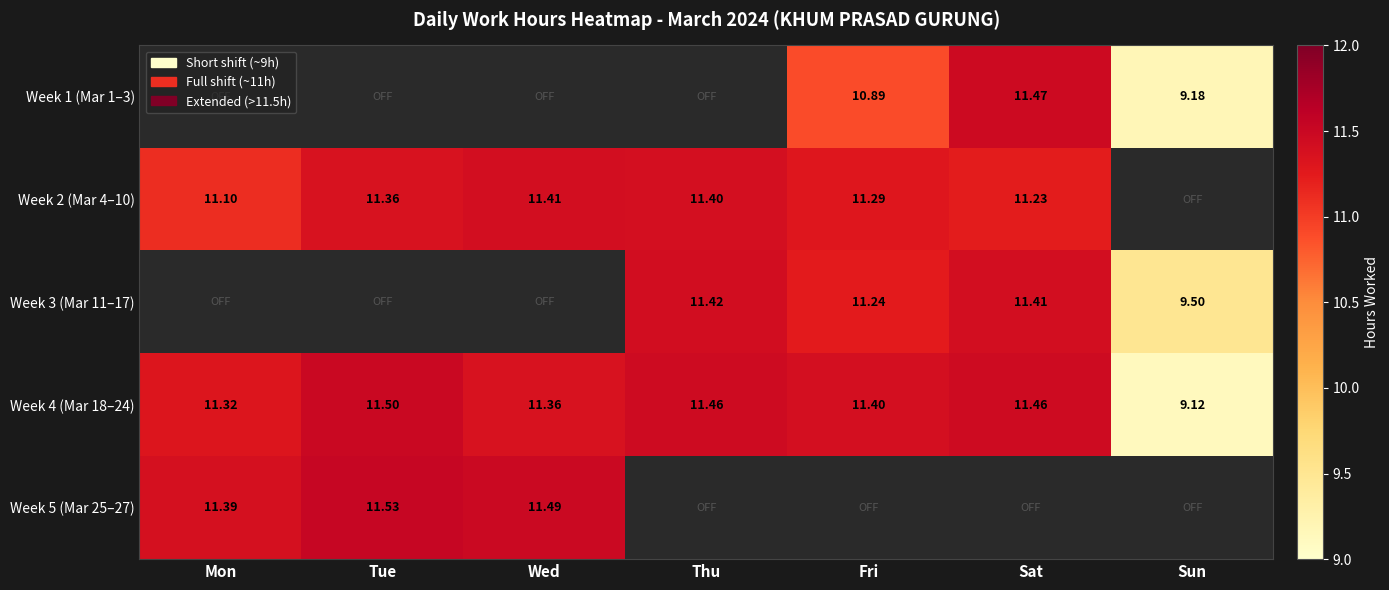

How many series are shown in this chart?

5